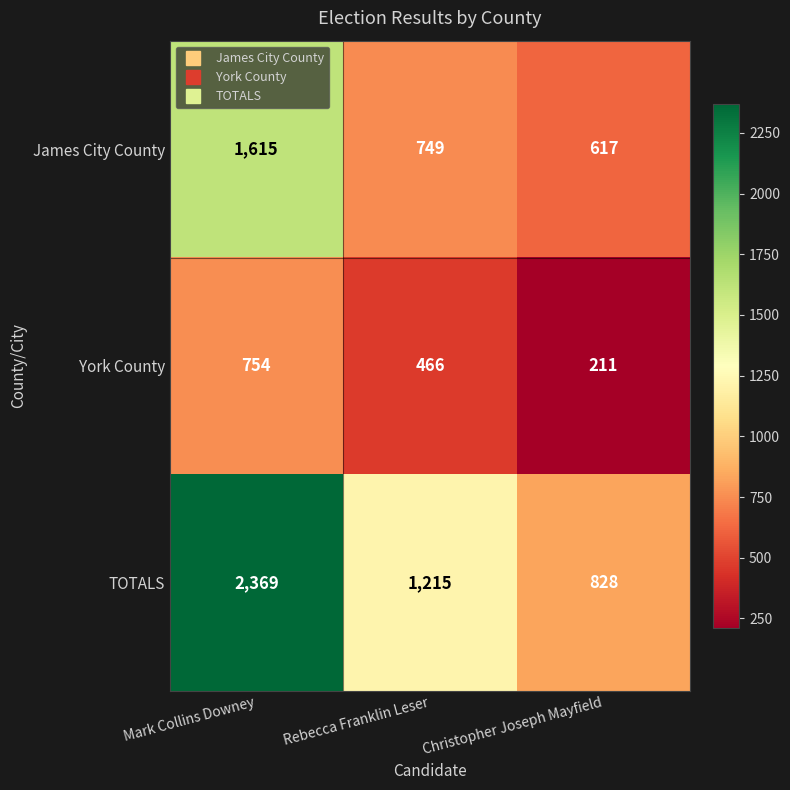

What is the approximate value of TOTALS at Christopher Joseph Mayfield?

828